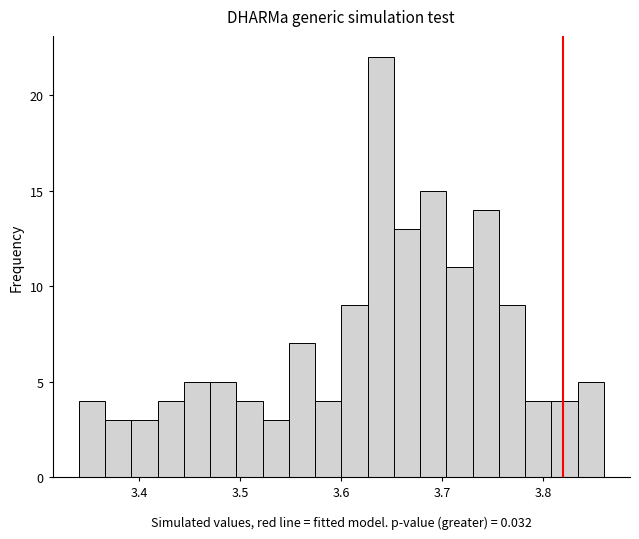

Around what value on the x-axis is the tallest bar? Give the approximate position of its centre, as read against the axis.

3.64